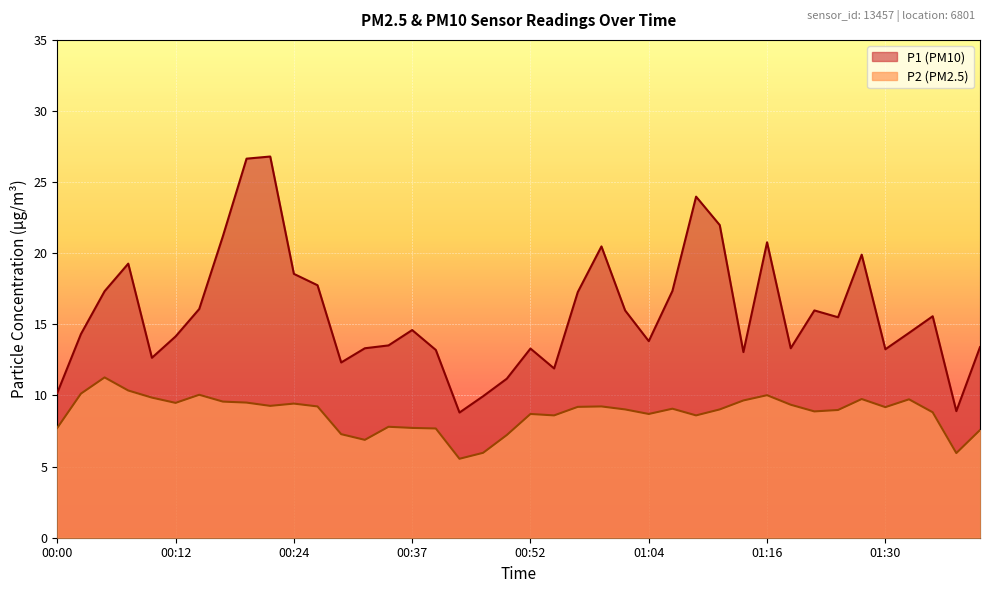

What is the difference between the P1 values at 01:01 and 00:39?

2.8